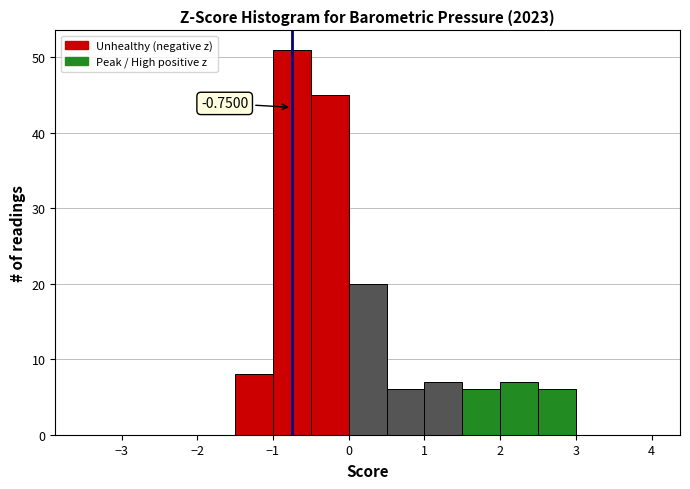

Over which range of the x-axis is the bar tallest?

-1.0 to -0.5